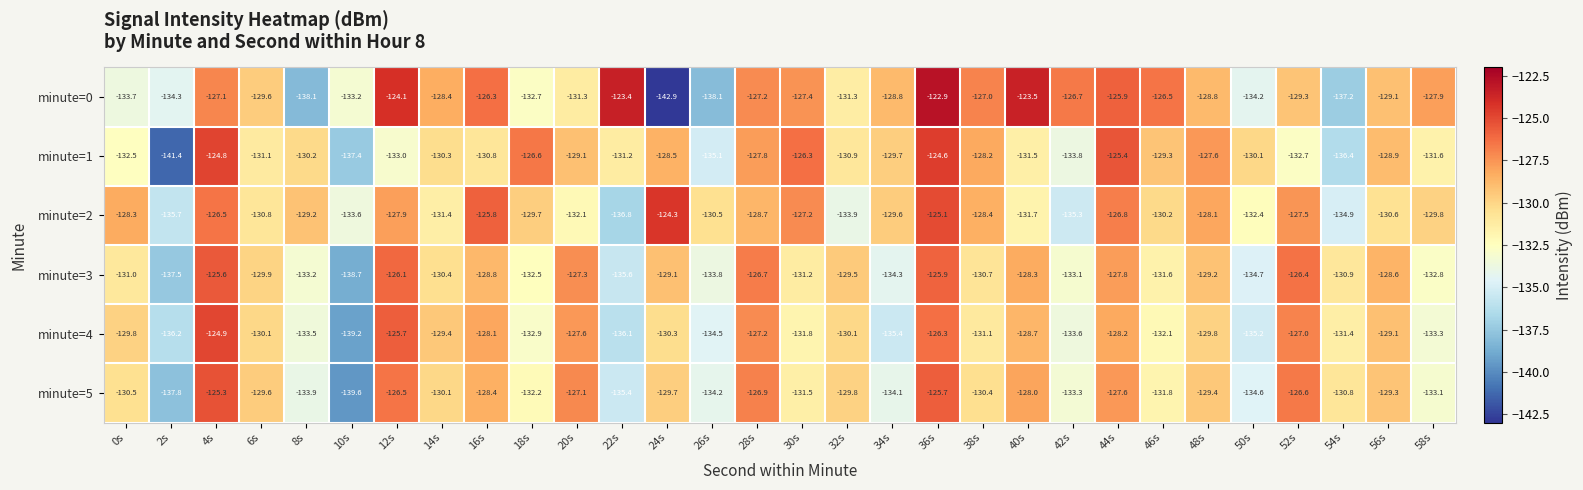

Which label corresponds to the largest value in the chart?

36s